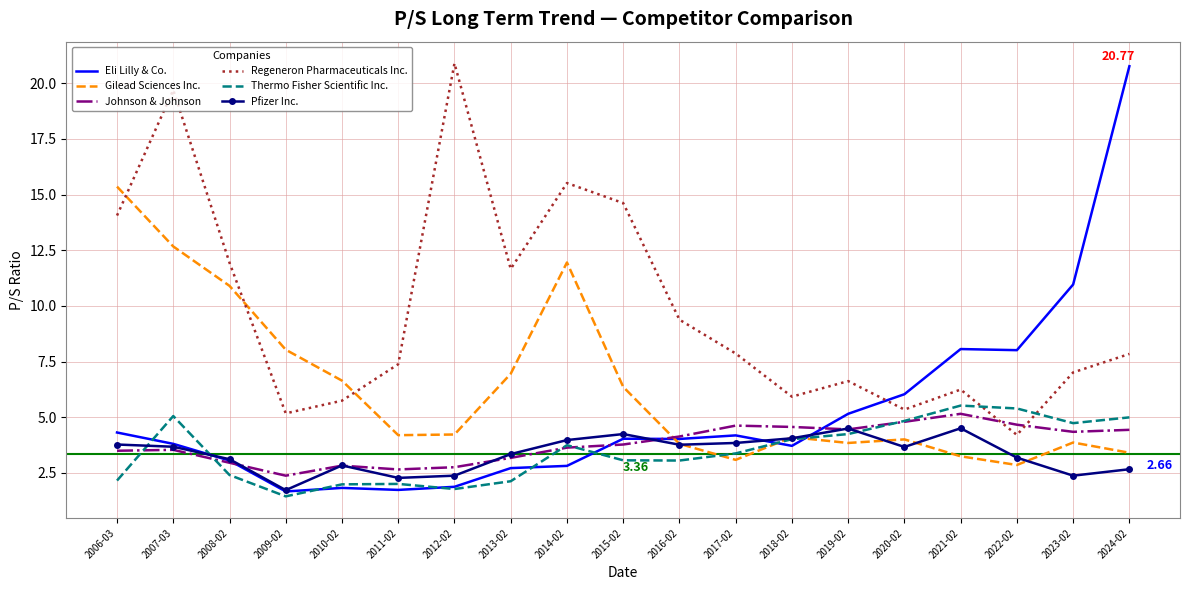

How many values in the Eli Lilly & Co. series are below 4?

9